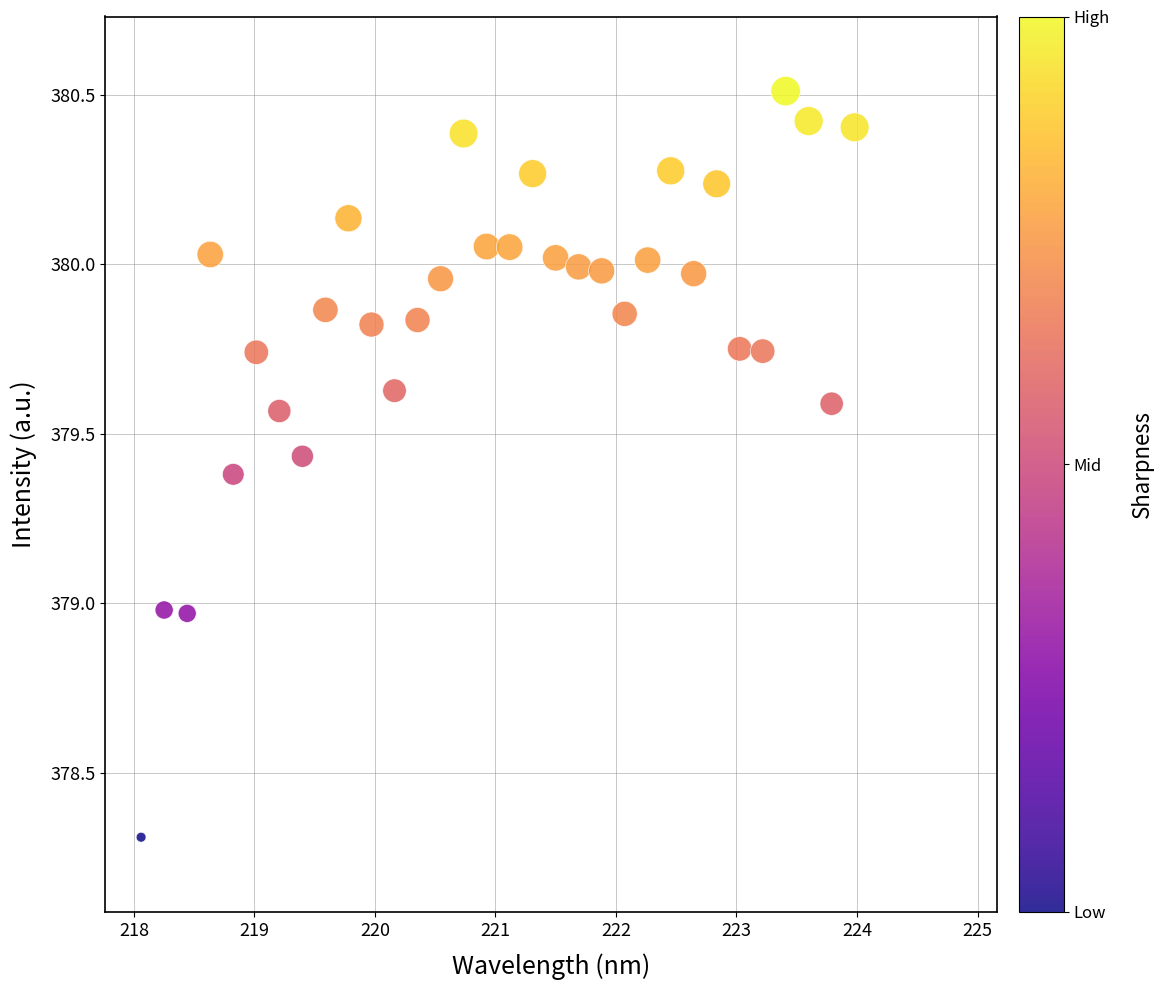

What is the range of X values (max minus min)?

5.9